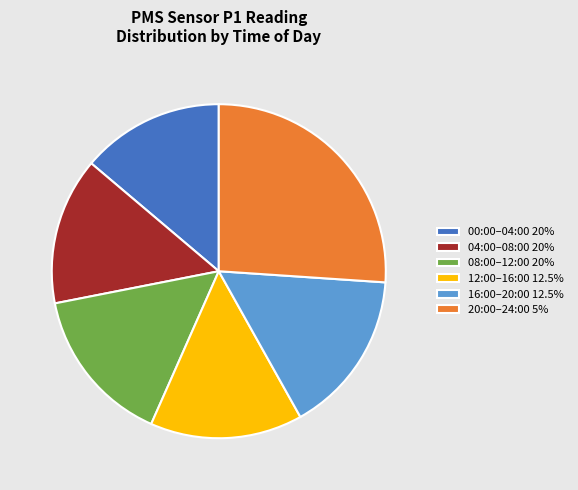

Do 20:00–24:00 5% and 12:00–16:00 12.5% together represent more than half of the pie?

No